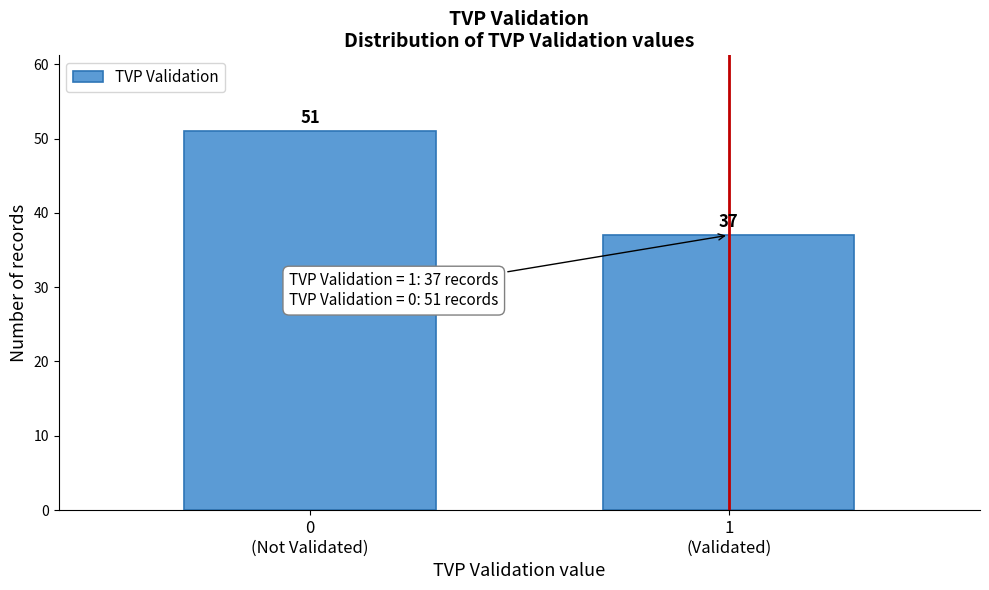

Reading left to right, what are all the values shown in this chart?

51	37